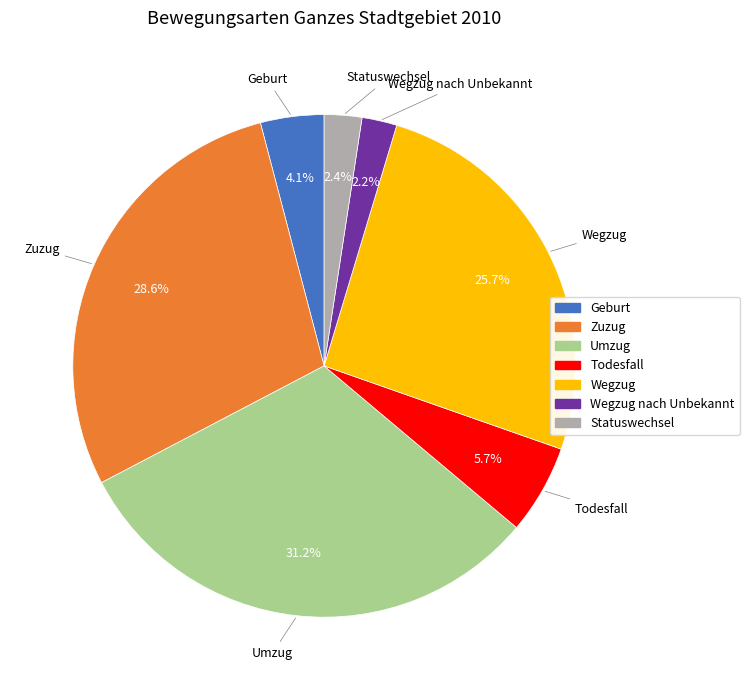

Does any single category account for the majority?

No